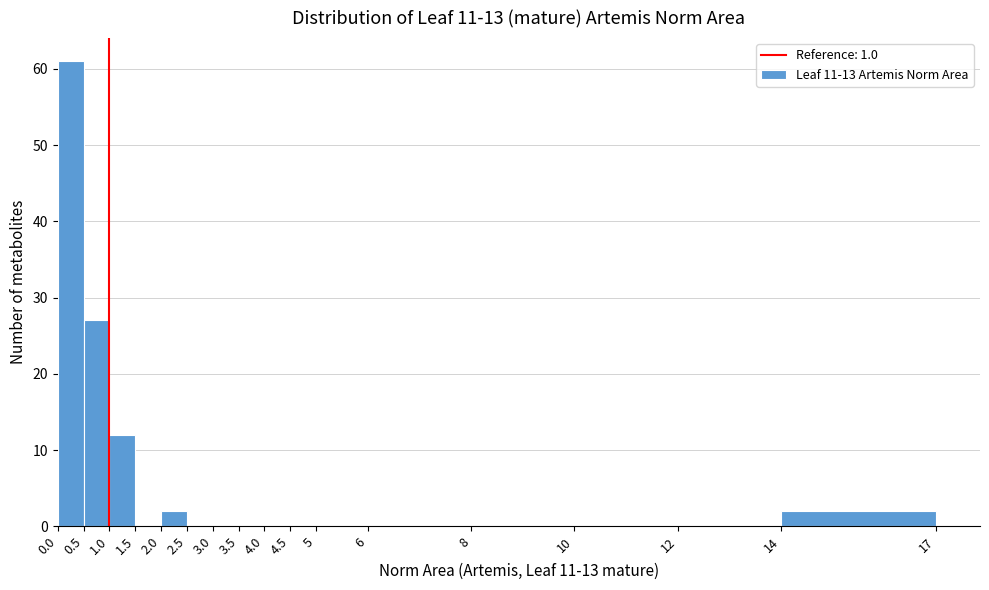

Which range on the x-axis has the tallest bar?

0.0 to 0.5